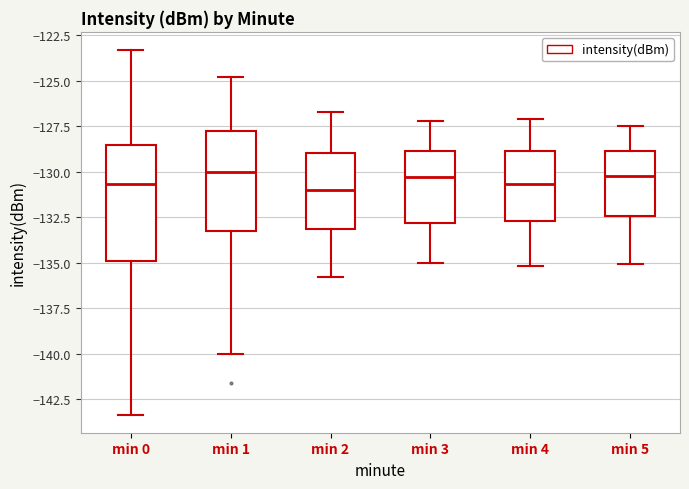

Reading left to right, transcribe this box plot: for each box, give where its median line is, the range the box spans, and where its two whiskers end, as read against the y-axis. The values are not printed on the chart, so give them approximately, as read against the axis.

min 0: median -130.5, box -135.0 to -128.5, whiskers -143.5 to -123.5
min 1: median -130.0, box -133.5 to -127.5, whiskers -140.0 to -125.0
min 2: median -131.0, box -133.0 to -129.0, whiskers -136.0 to -126.5
min 3: median -130.5, box -133.0 to -129.0, whiskers -135.0 to -127.0
min 4: median -130.5, box -132.5 to -129.0, whiskers -135.0 to -127.0
min 5: median -130.0, box -132.5 to -129.0, whiskers -135.0 to -127.5